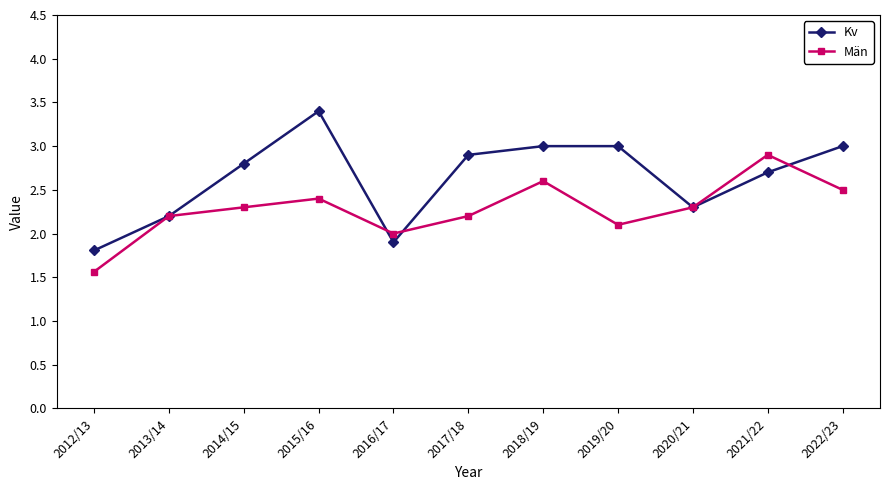

What is the spread (max minus min) of values at 2015/16?

1.0